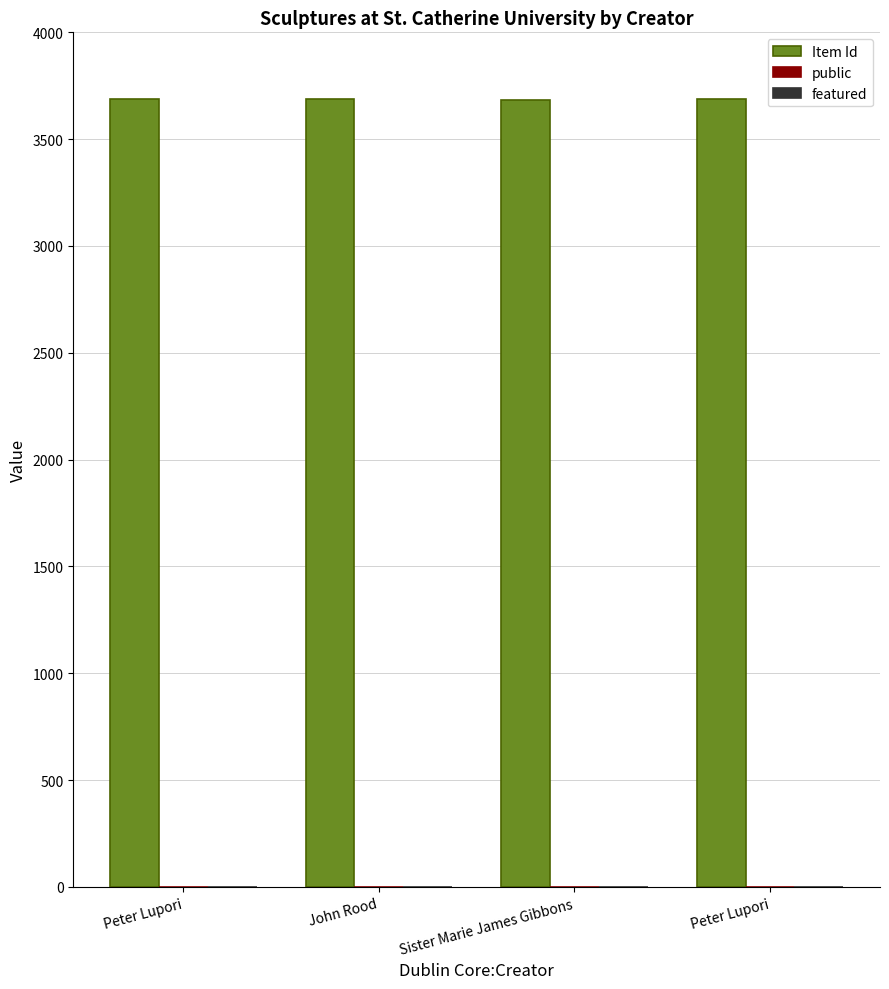

How many groups of bars are there?

4